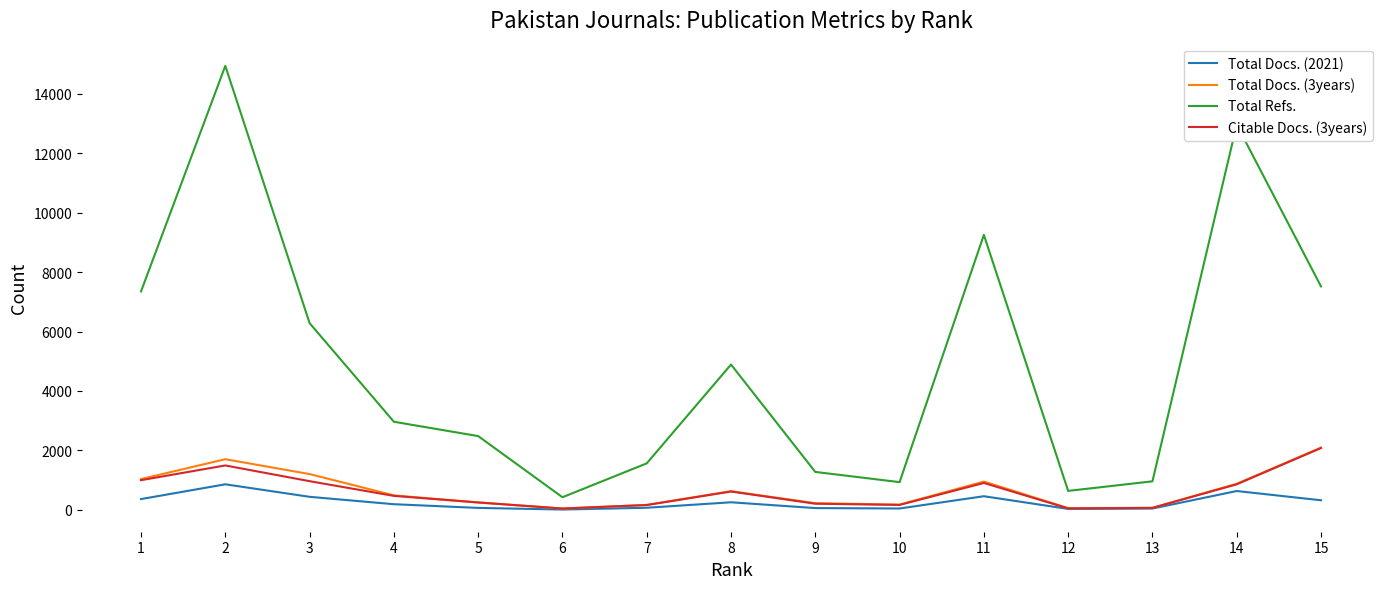

True or false: Total Refs. and Citable Docs. (3years) cross at least once.

False